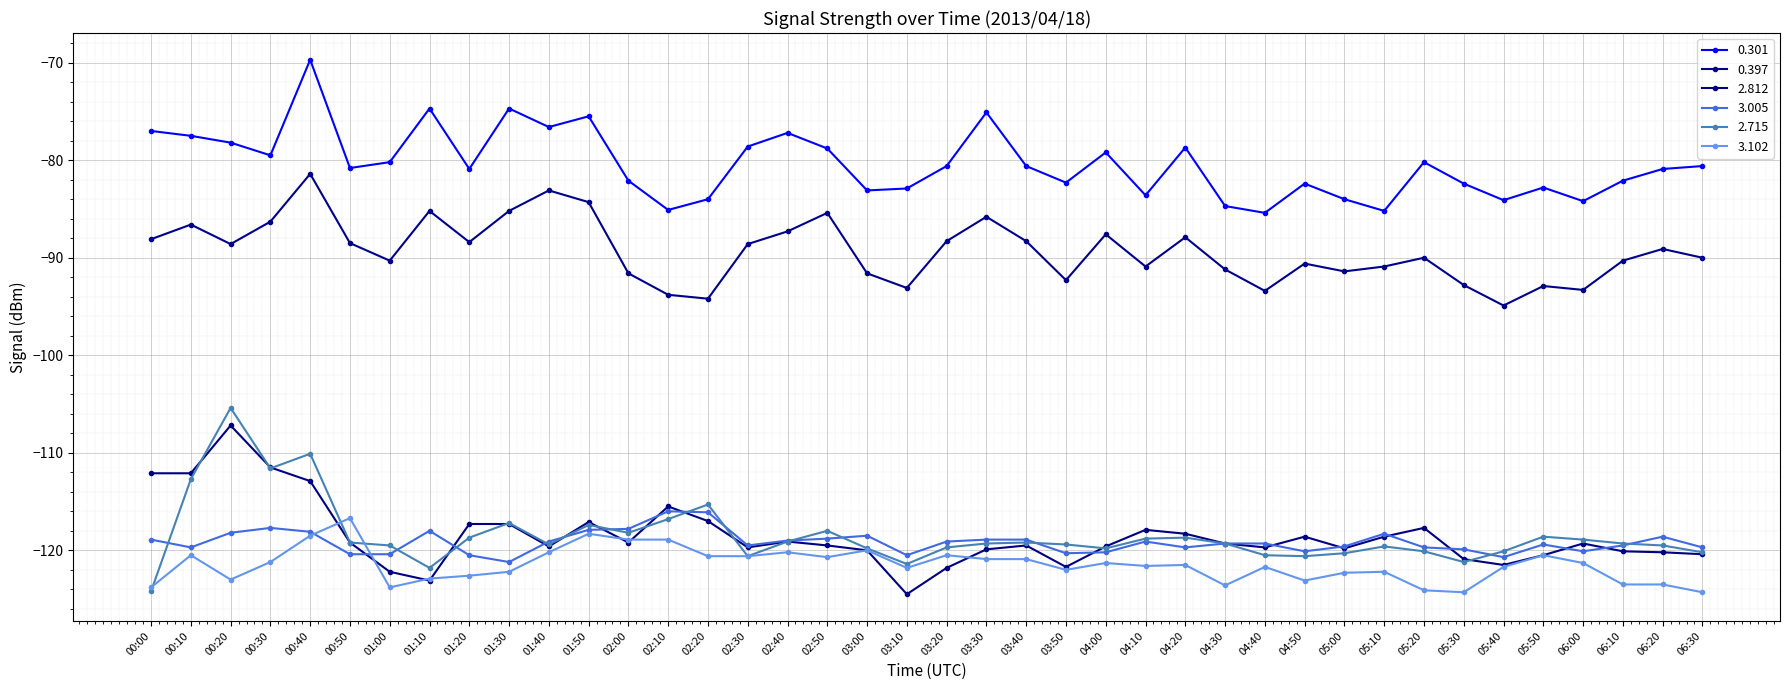

What is the difference between the maximum and minimum values in the 0.397 series?

13.5